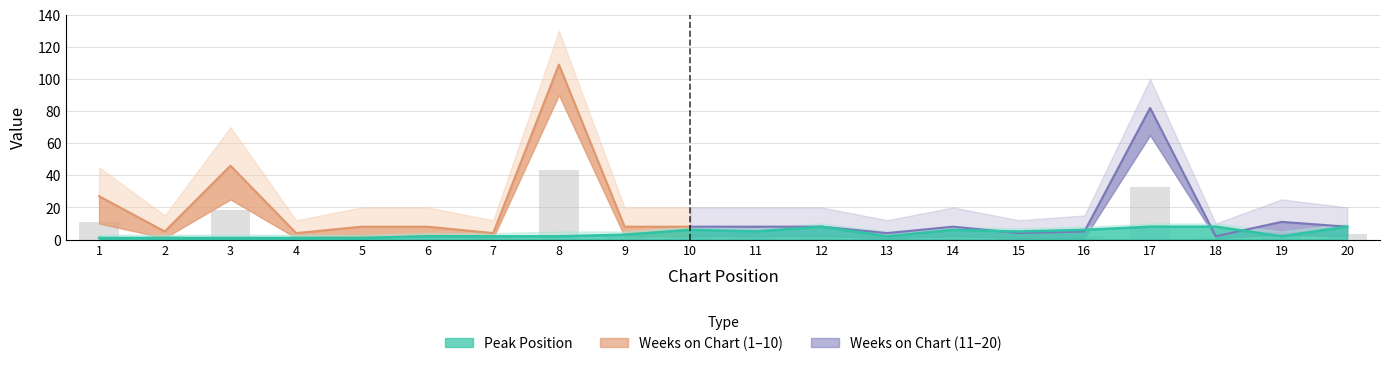

What is the difference between the Peak Position values at 2 and 8?

1